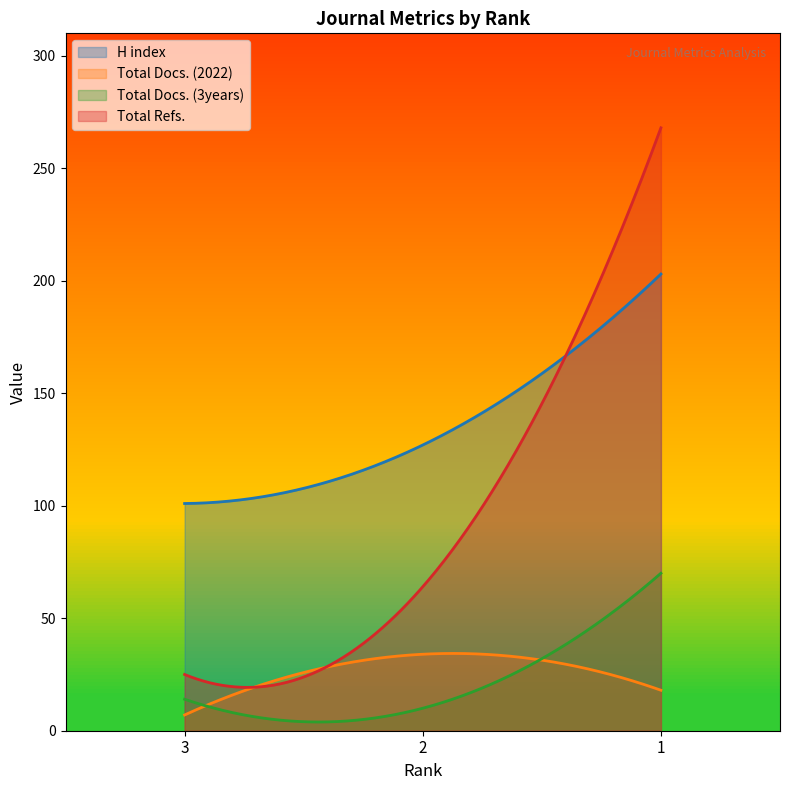

What is the average value of the Total Docs. (2022) series?

26.8